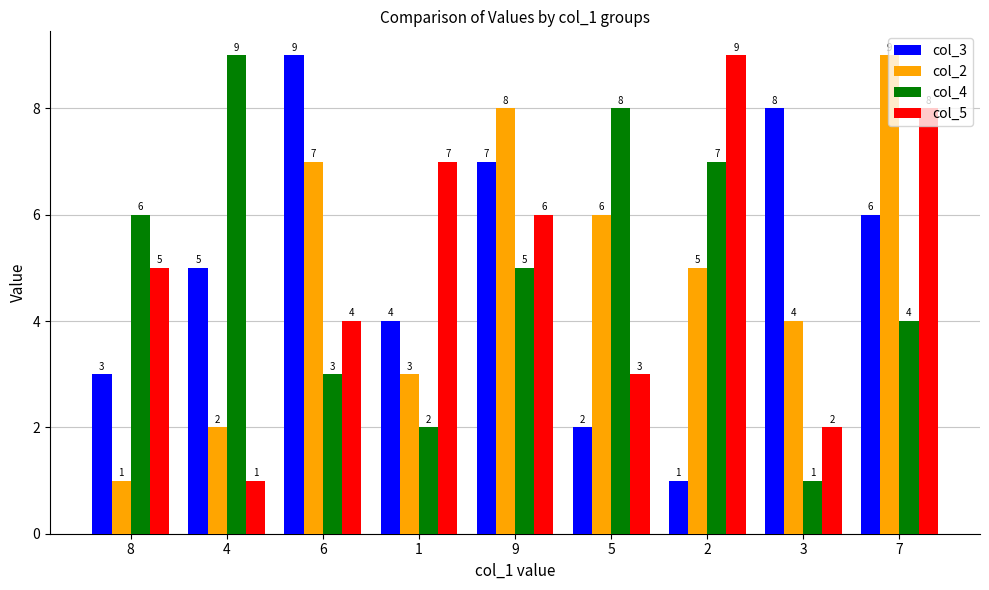

What is the sum of the col_5 values at 5 and 6?

7